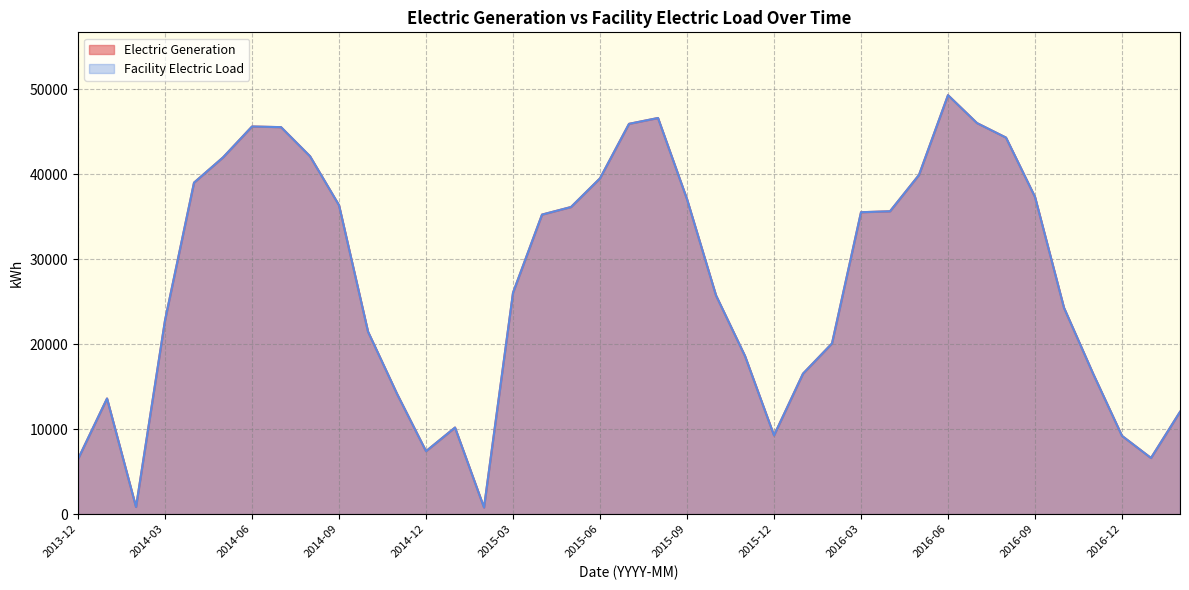

Does the chart display data point markers on the line(s)?

No